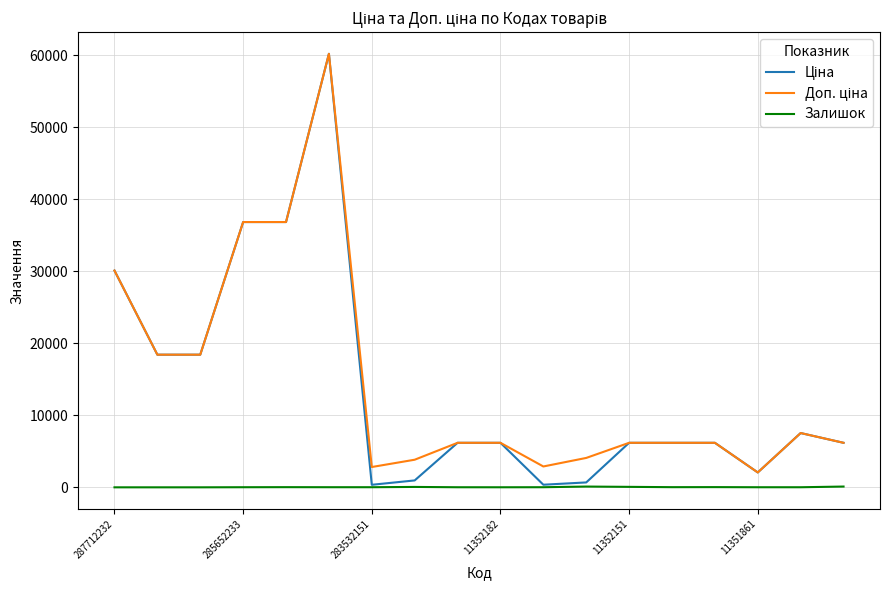

What is the greatest value displayed?

60205.6